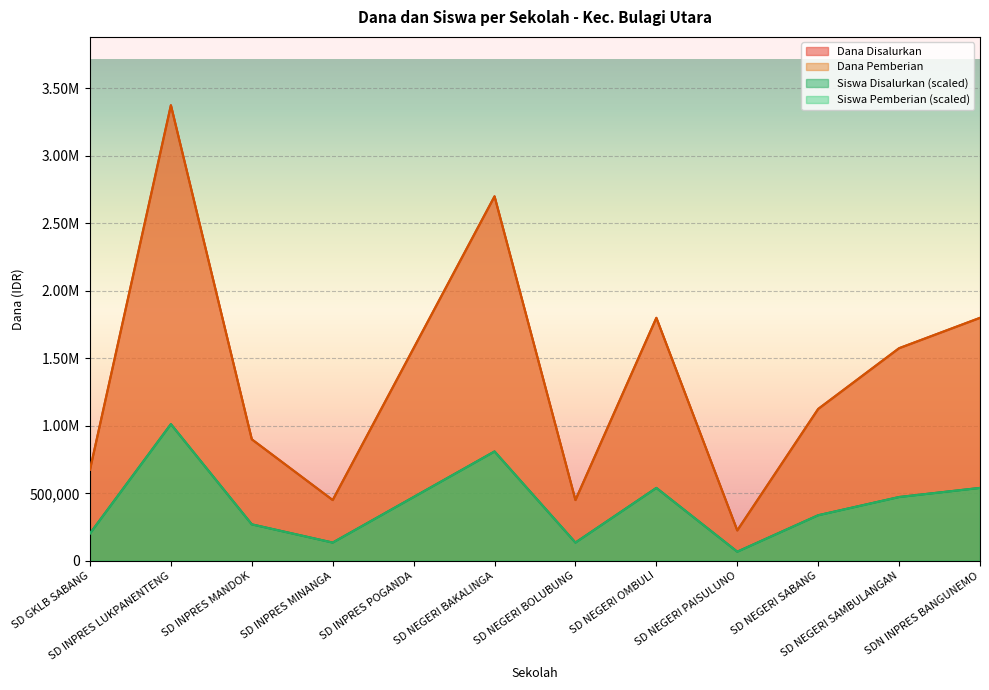

The Siswa Pemberian series shows 1561169 at SD INPRES LUKPANENTENG. True or false?

False